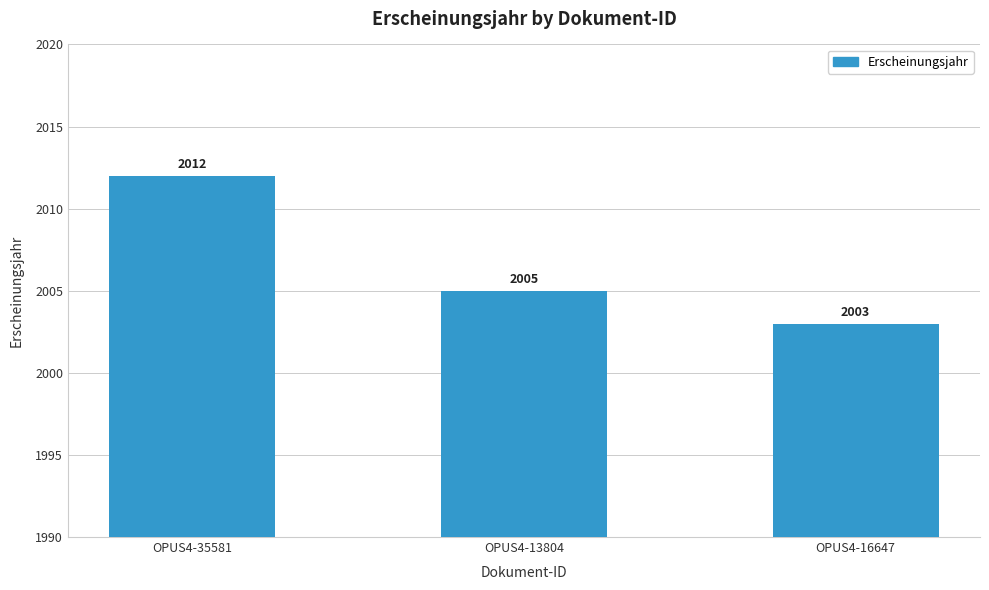

Does the chart contain any negative values?

No